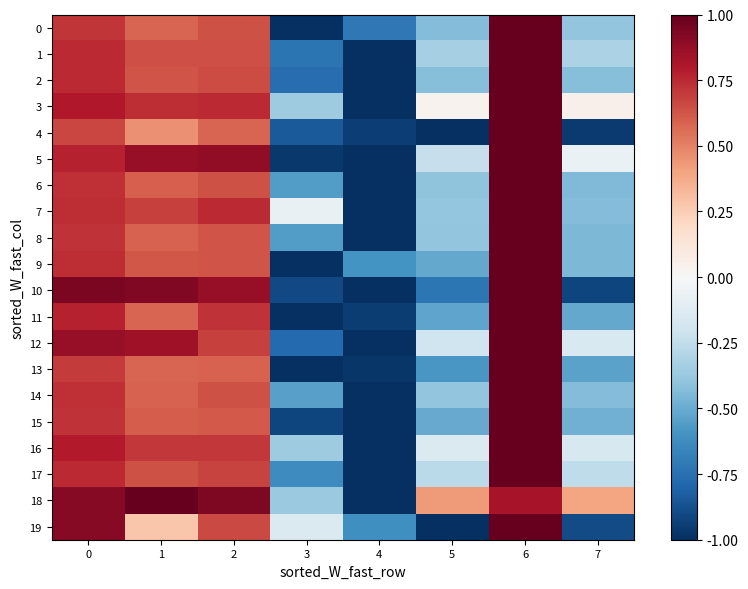

Which series has the largest total across all categories?

18